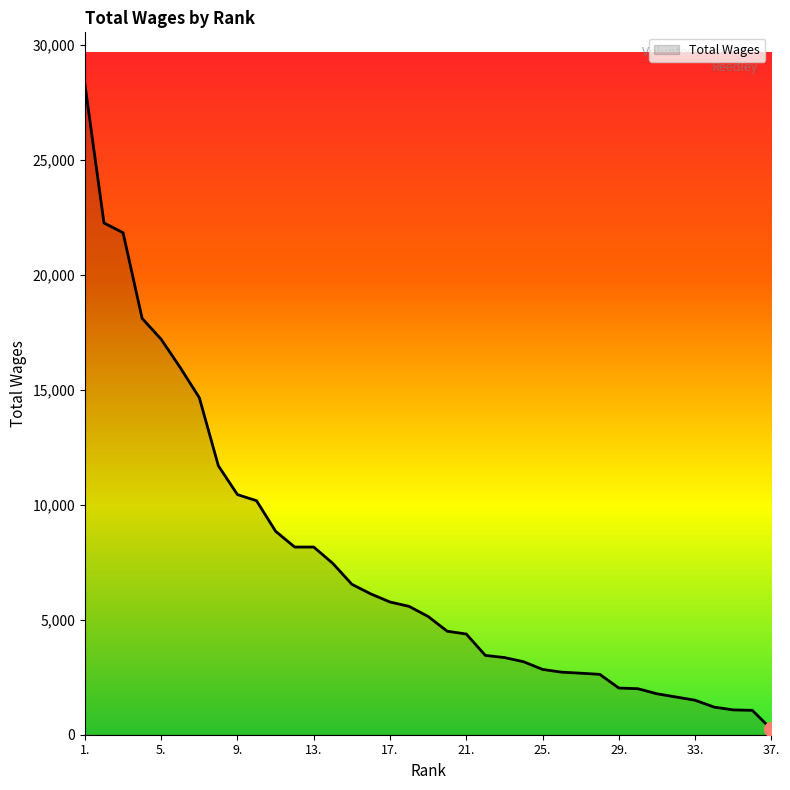

What is the difference between the maximum and minimum values?

28037